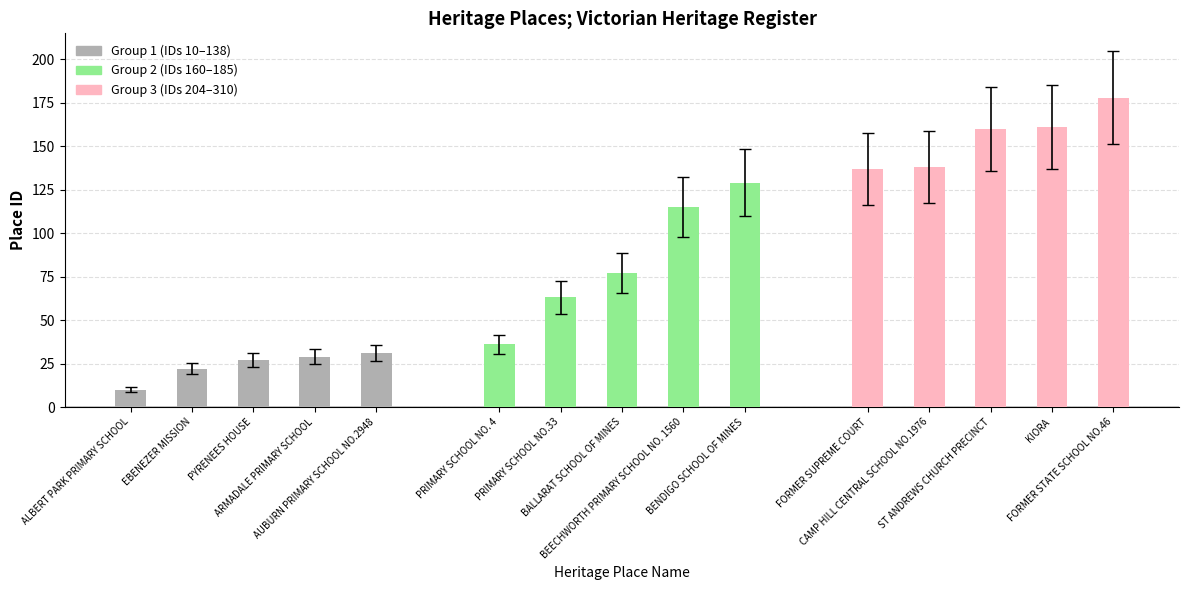

What are all the series names shown in the legend?

Group 1 (IDs 10–138), Group 2 (IDs 160–185), Group 3 (IDs 204–310)